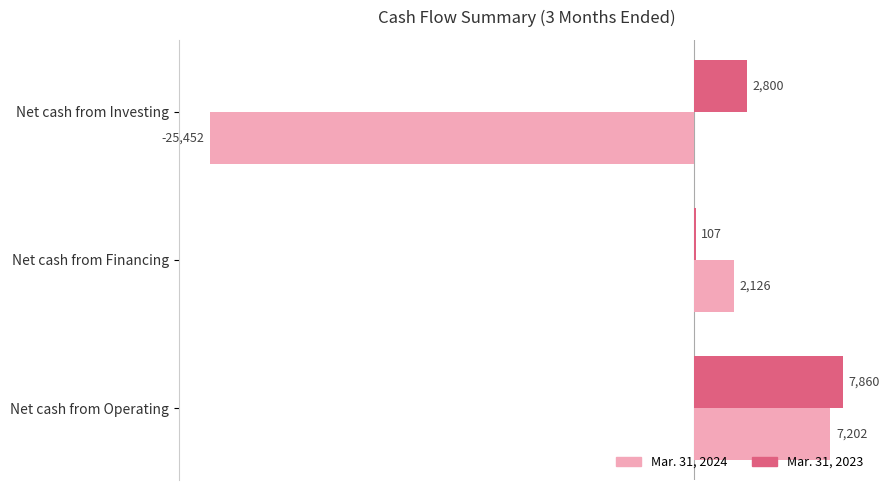

What is the sum of the Mar. 31, 2023 values at Net cash from Financing and Net cash from Operating?

7967